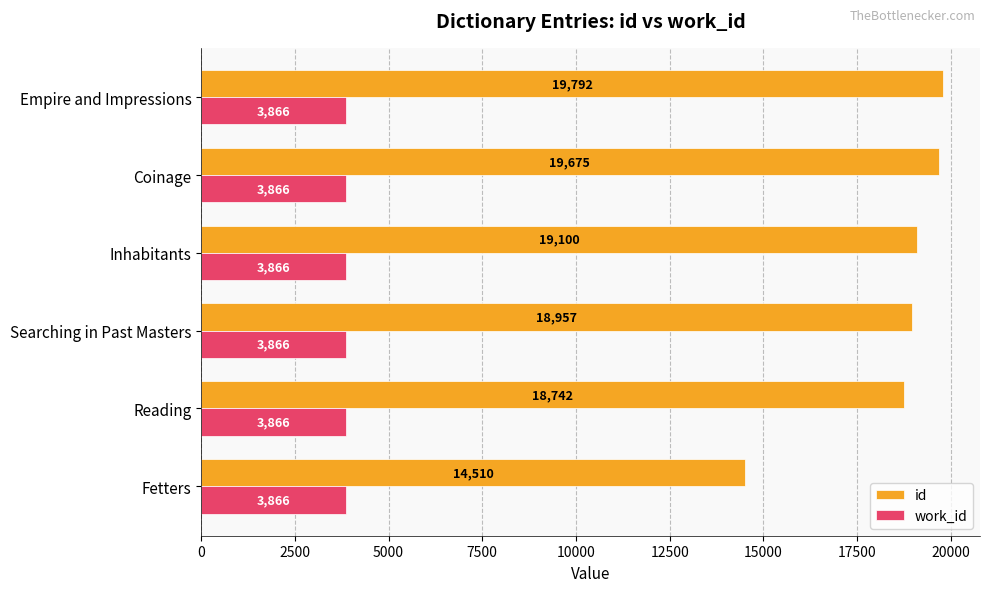

What are all the series names shown in the legend?

id, work_id